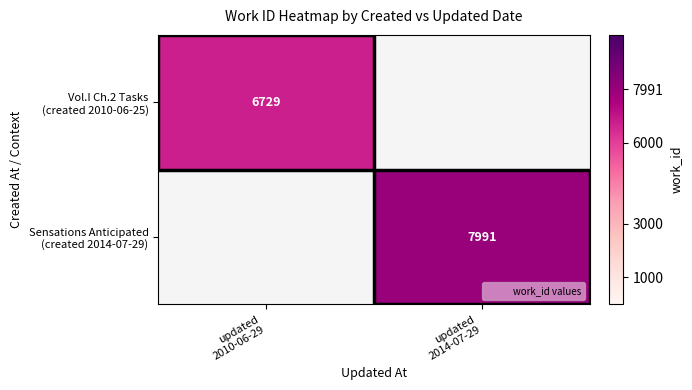

List the series in order of their overall mean, lowest first.

Vol.I Ch.2 Tasks (created 2010-06-25), Sensations Anticipated (created 2014-07-29)